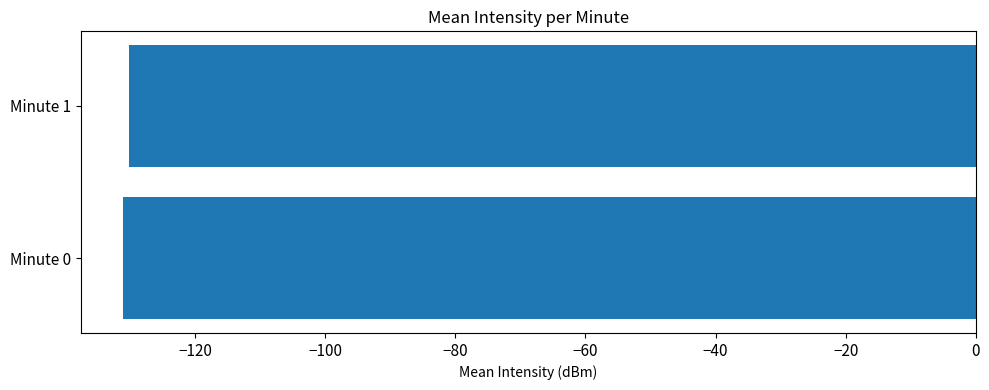

The chart shows a value of -220.0 at Minute 0. True or false?

False